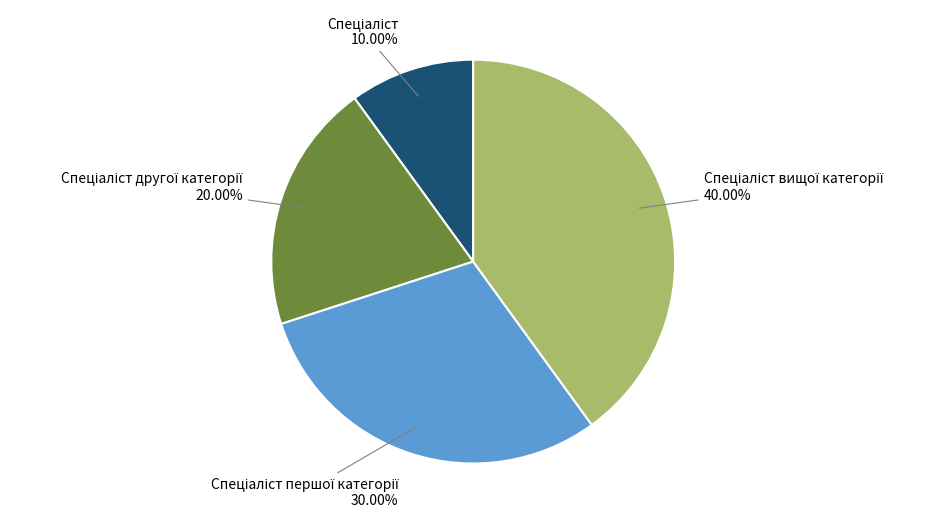

To the nearest percent, what is the average slice percentage?

25%